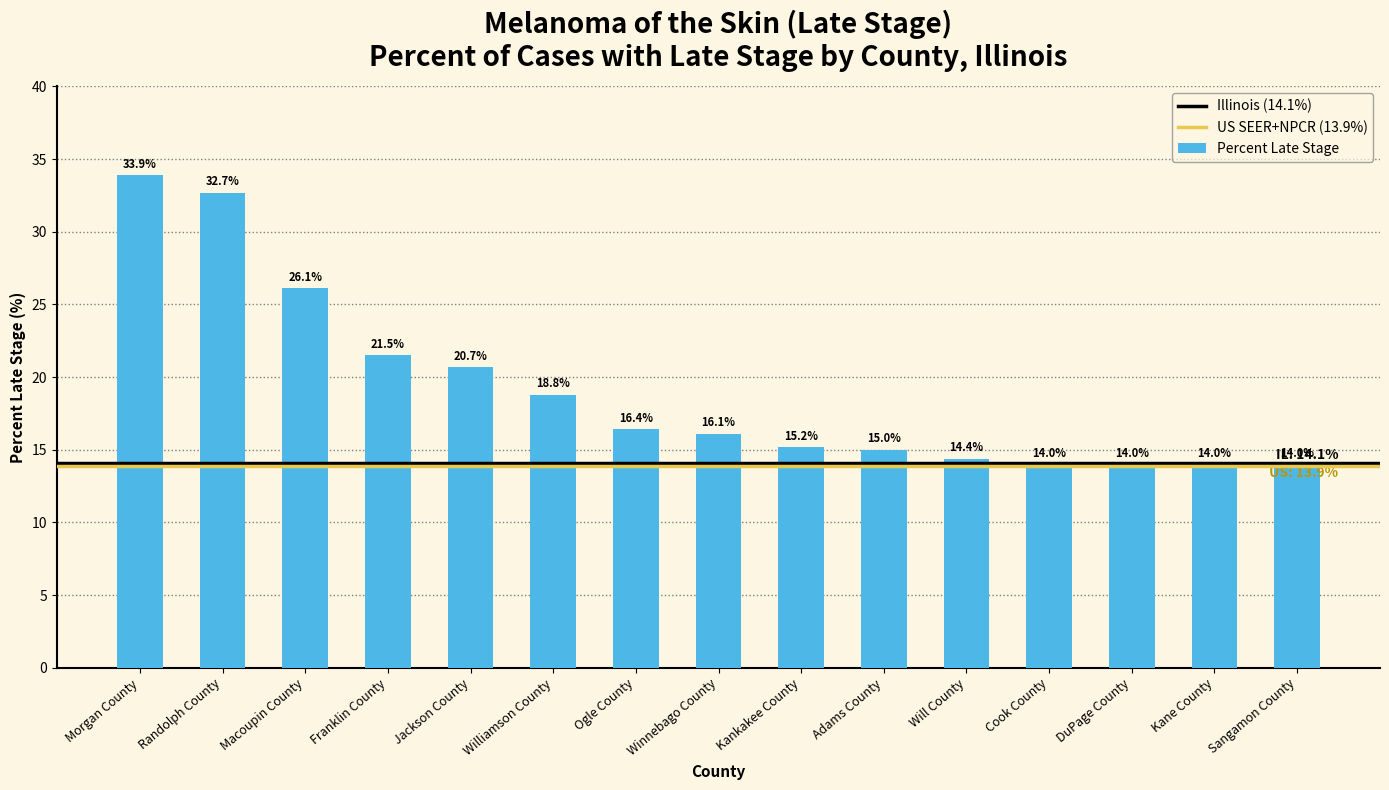

What is the sum of the values at Morgan County and Franklin County?

55.4